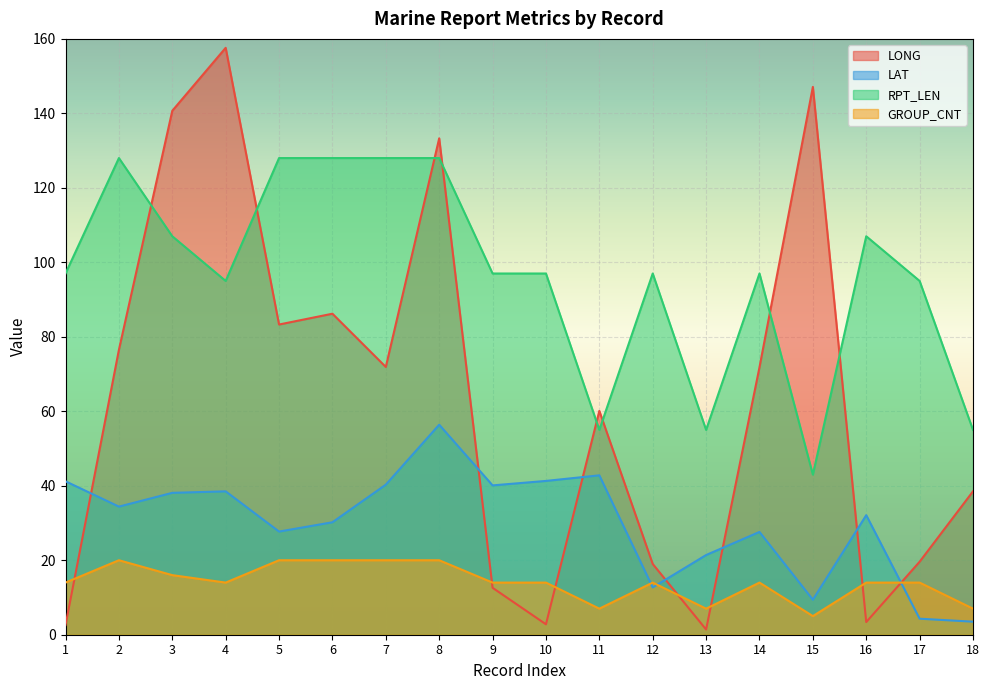

The GROUP_CNT series shows 9.9 at 2. True or false?

False